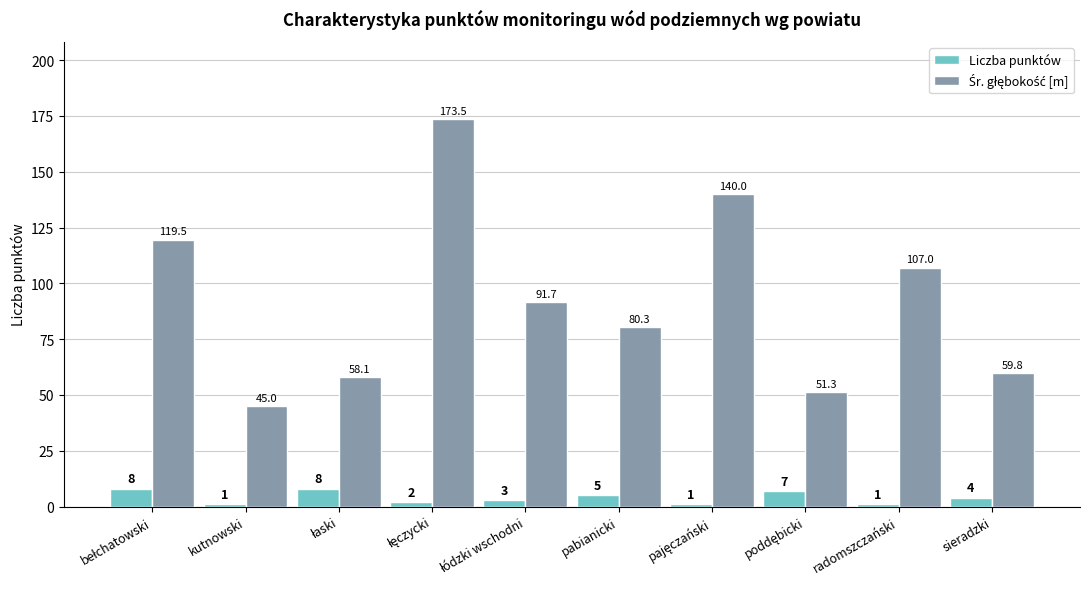

Is it true that Liczba punktów equals 1.0 at kutnowski?

True